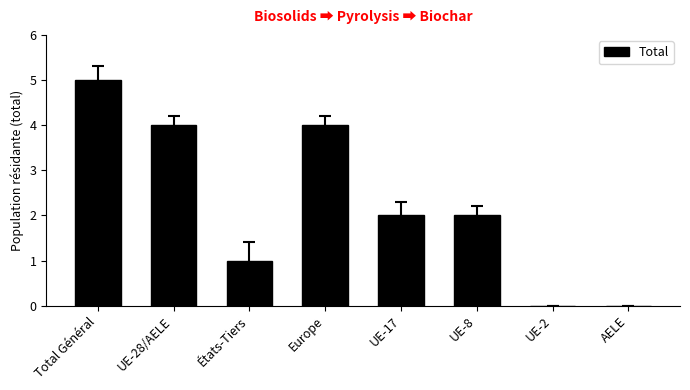

Is it true that the value at UE-2 is -3?

False